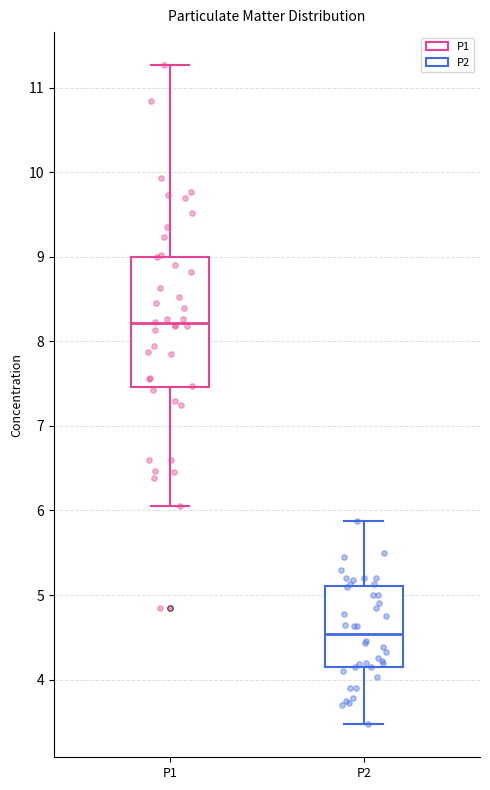

Which box has the highest median line?

P1